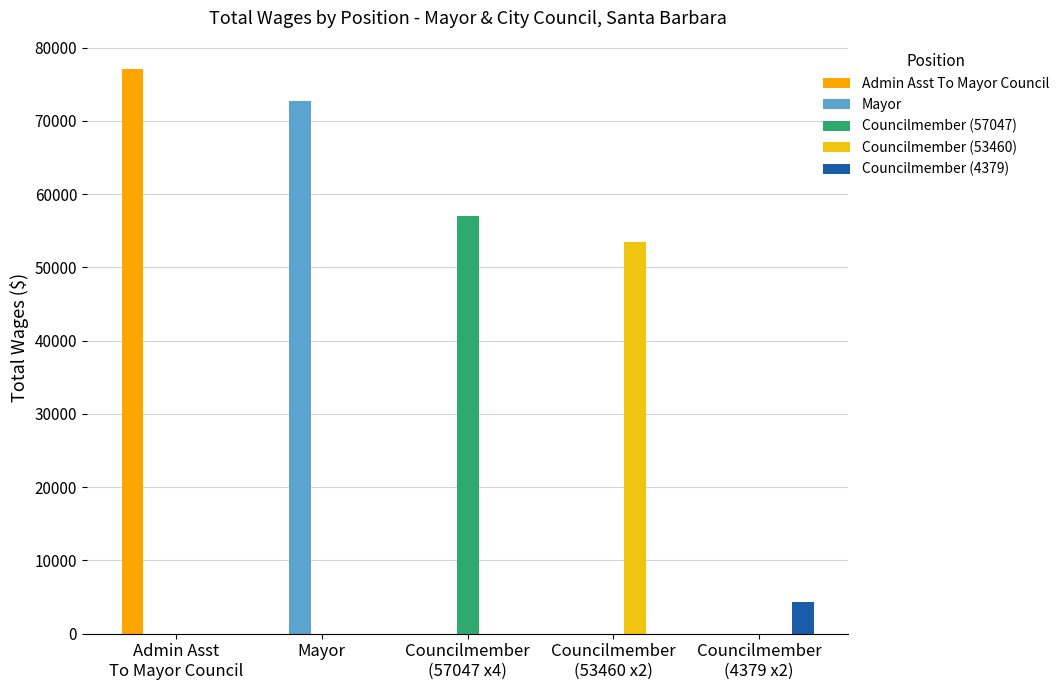

Reading left to right, transcribe all the data shown in this chart.

Admin Asst To Mayor Council: 77107	0	0	0	0
Mayor: 0	72769	0	0	0
Councilmember (57047): 0	0	57047	0	0
Councilmember (53460): 0	0	0	53460	0
Councilmember (4379): 0	0	0	0	4379